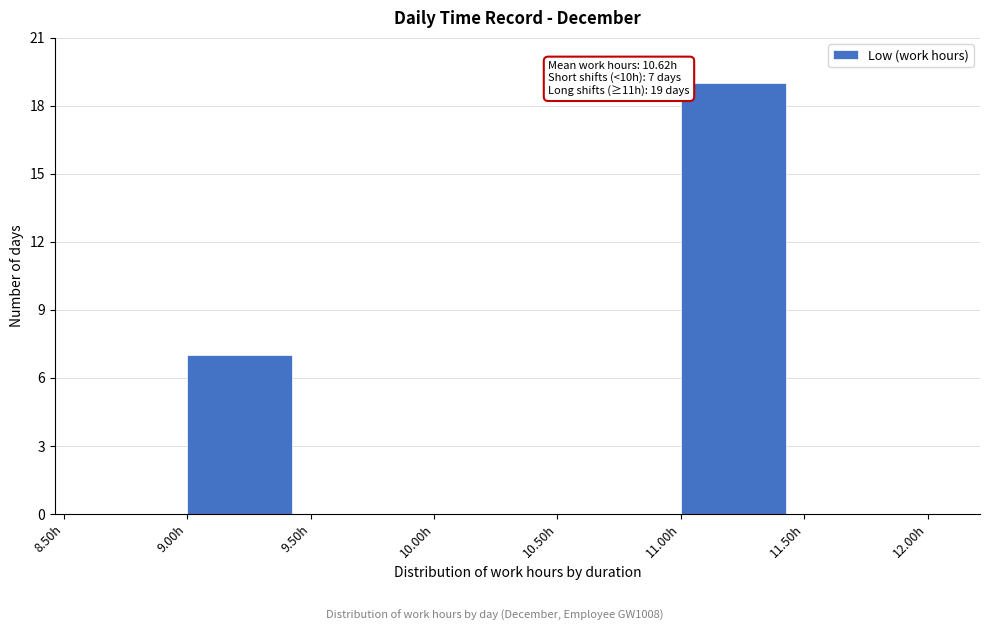

Reading left to right, transcribe all the data shown in this chart.

8.50h=0	9.00h=7	9.50h=0	10.00h=0	10.50h=0	11.00h=19	11.50h=0